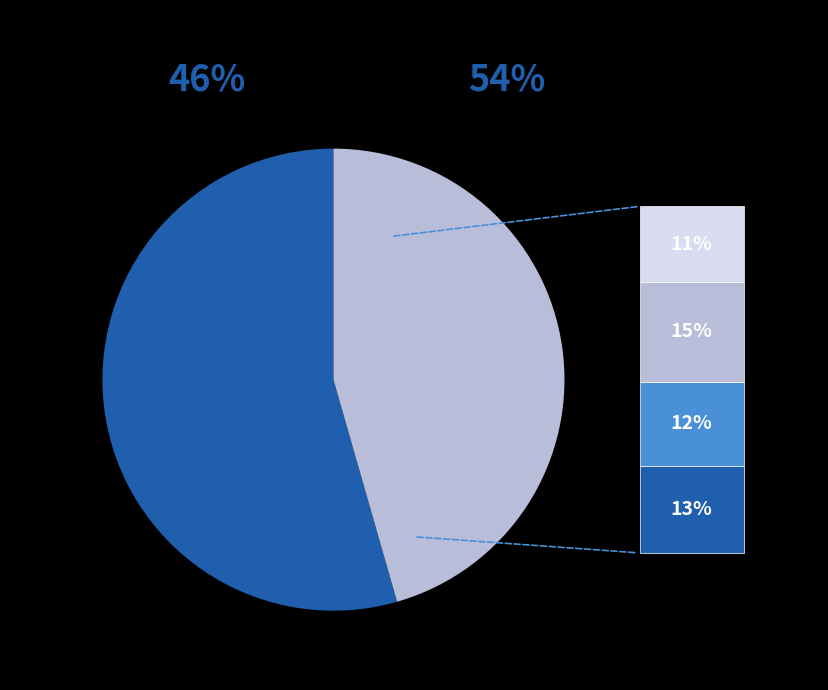

Does any single category account for the majority?

Yes